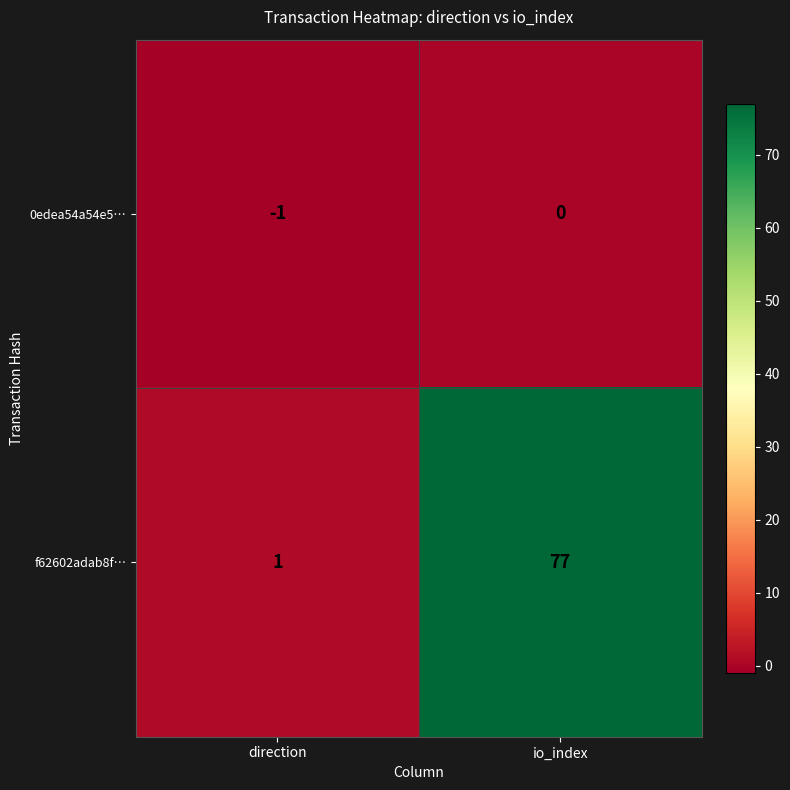

Which series changed the most between direction and io_index?

f62602adab8f…